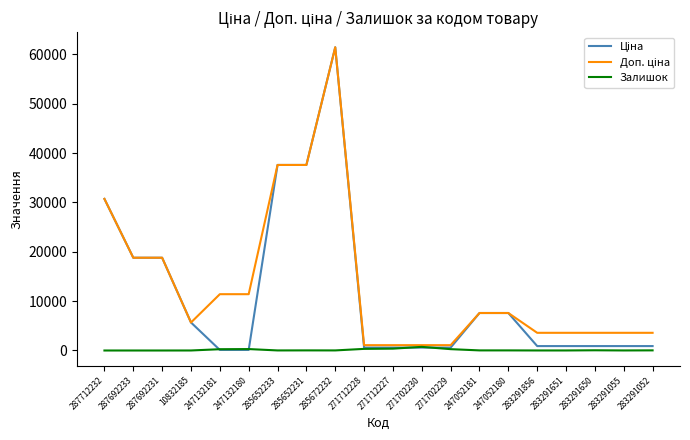

At which category is the sum across all series the highest?

285672232